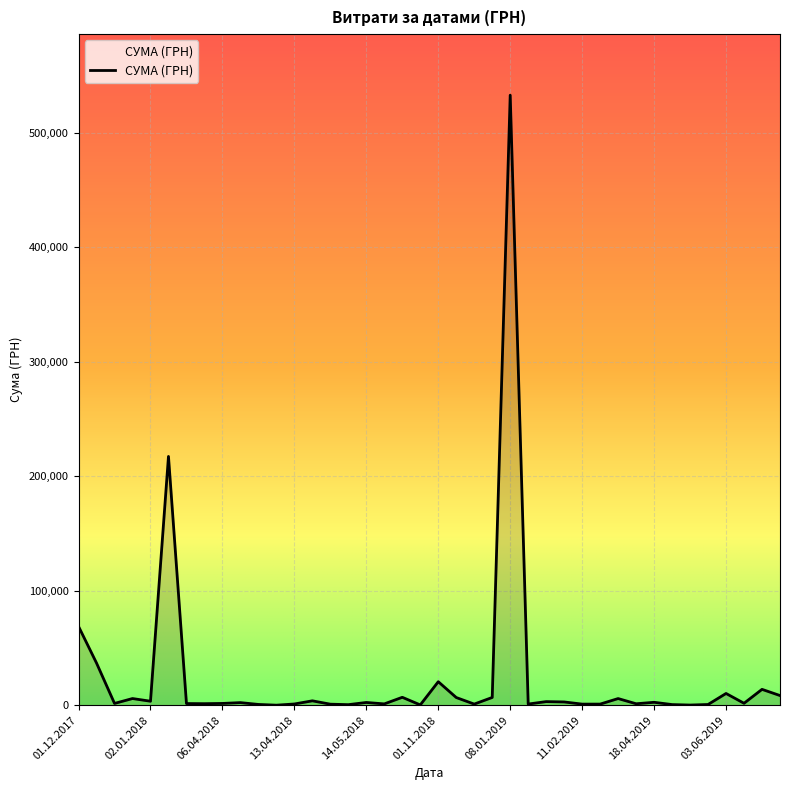

What is the greatest value displayed?

532782.7